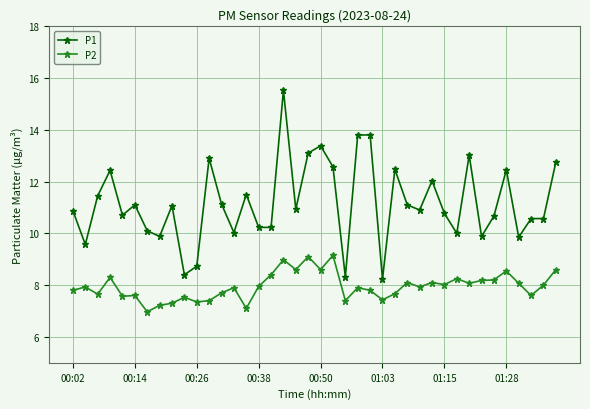

Does the chart have visible grid lines?

Yes